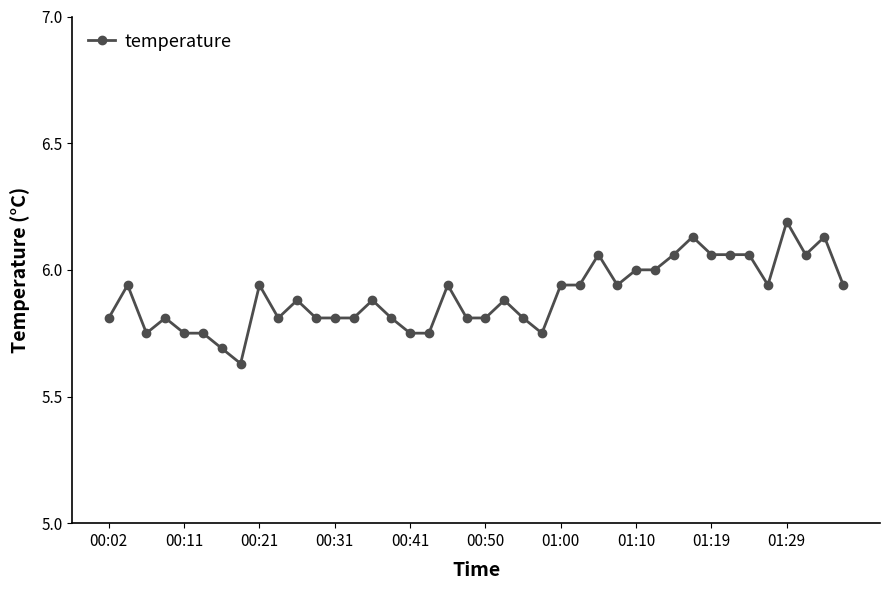

True or false: there are more than 2 points higher than both neighbors.

True